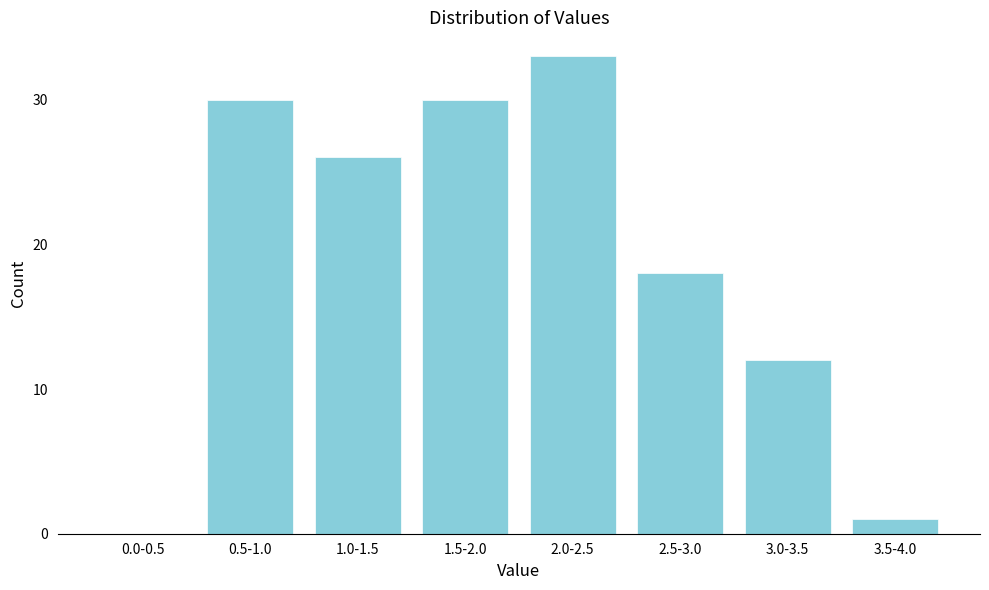

Reading left to right, transcribe all the data shown in this chart.

0.0-0.5=0	0.5-1.0=30	1.0-1.5=26	1.5-2.0=30	2.0-2.5=33	2.5-3.0=18	3.0-3.5=12	3.5-4.0=1